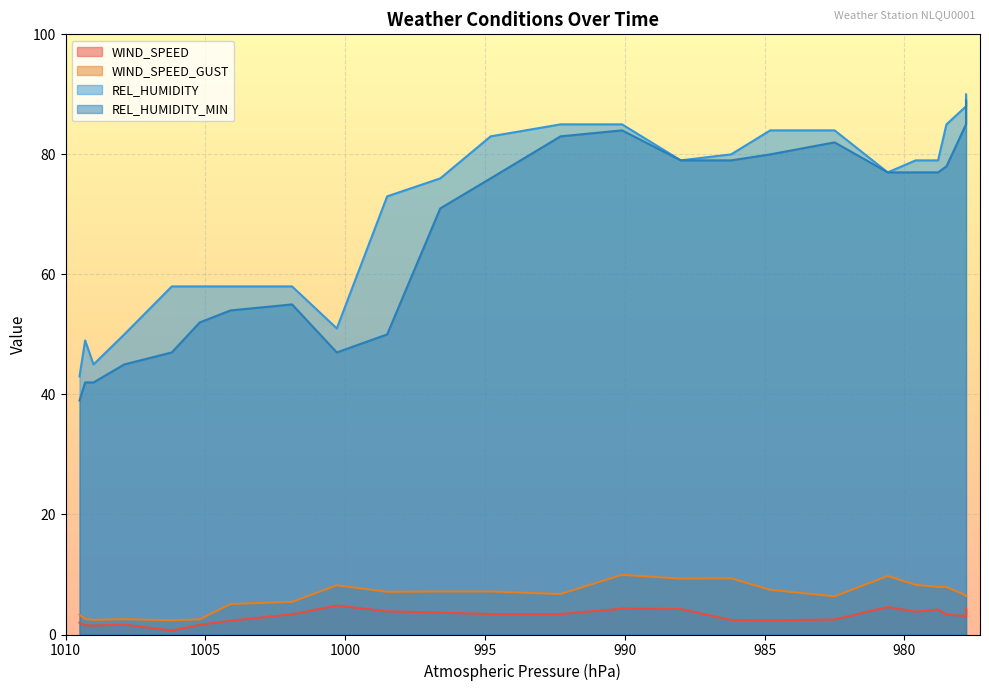

True or false: REL_HUMIDITY and REL_HUMIDITY_MIN intersect in this chart.

False